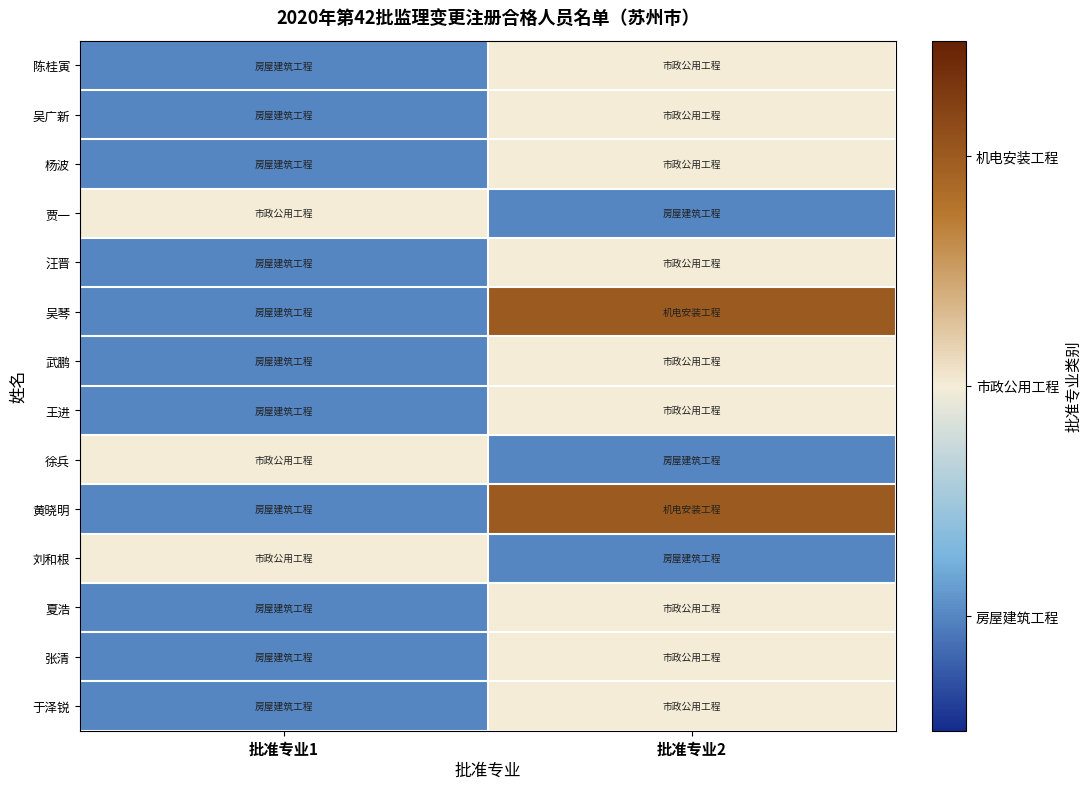

List the series in order of their peak value, lowest first.

陈桂寅, 吴广新, 杨波, 贾一, 汪晋, 武鹏, 王进, 徐兵, 刘和根, 夏浩, 张清, 于泽锐, 吴琴, 黄晓明